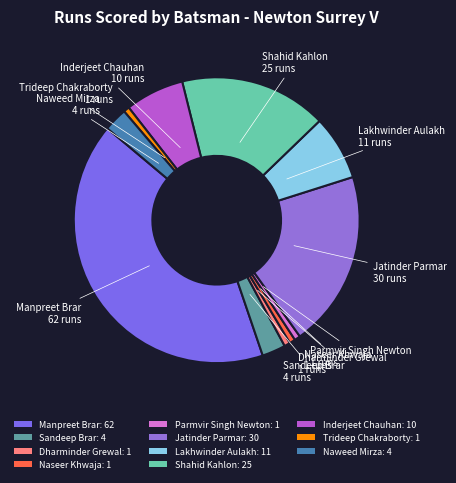

Which category has the biggest portion of the pie?

Manpreet Brar